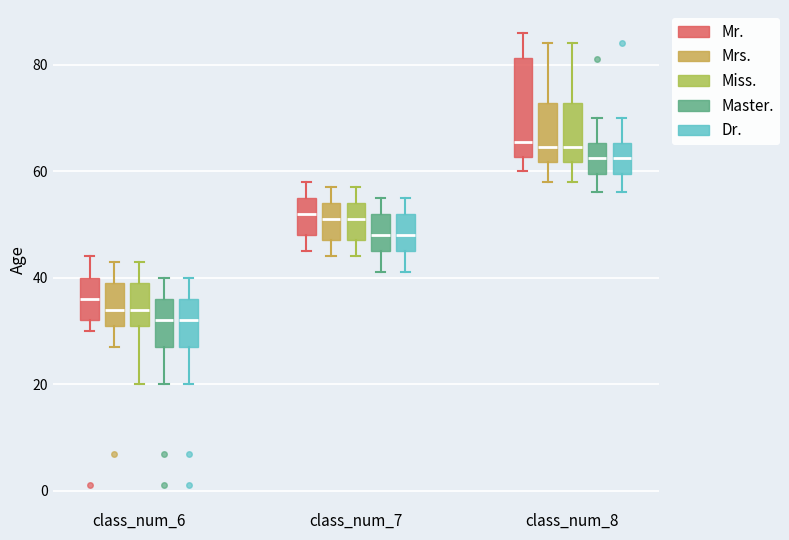

Where does the lower whisker of the box for class_num_8 (Miss.) end on the y-axis? The values are not printed on the chart, so give them approximately, as read against the axis.

58